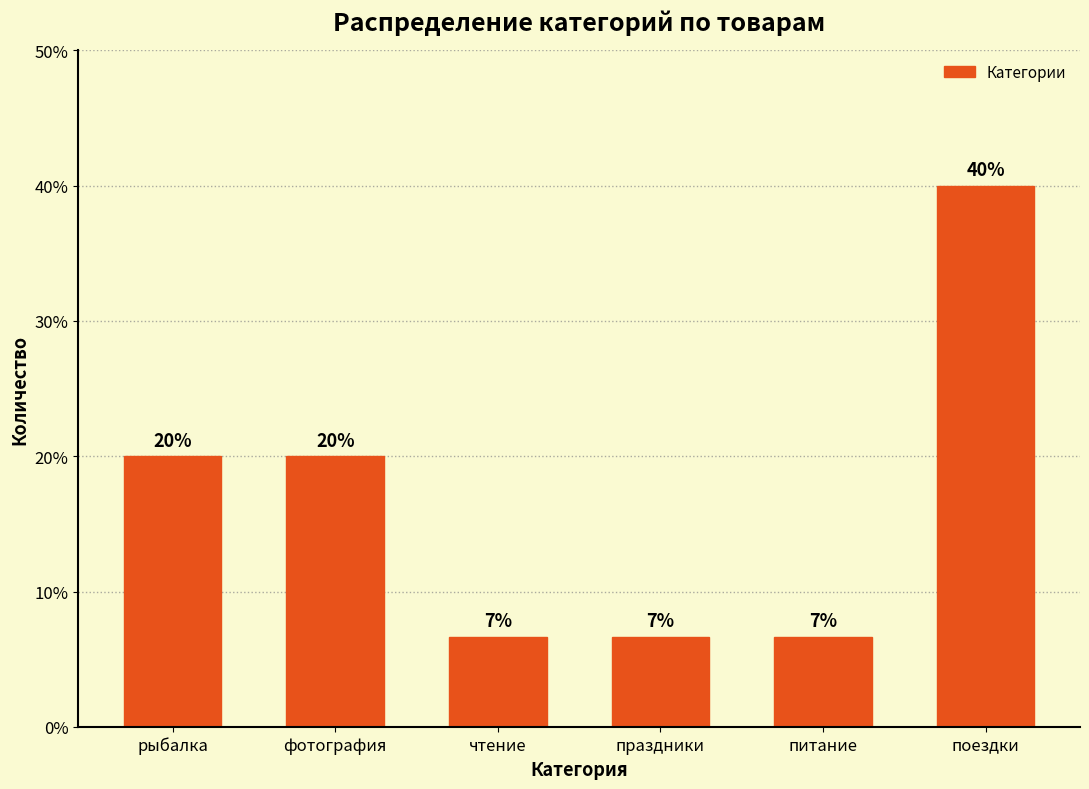

What is the sum of the values at фотография and рыбалка?

40.0